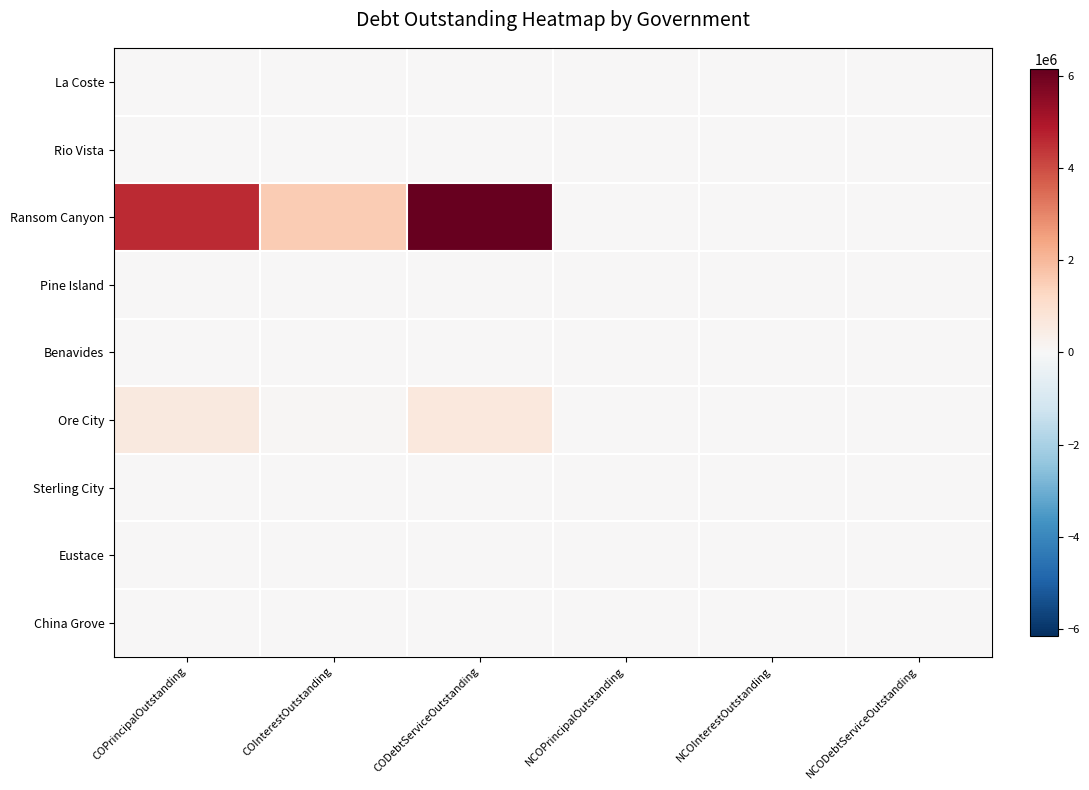

Reading left to right, extract all data points from this chart.

La Coste: COPrincipalOutstanding=0.0	COInterestOutstanding=0.0	CODebtServiceOutstanding=0.0	NCOPrincipalOutstanding=0.0	NCOInterestOutstanding=0.0	NCODebtServiceOutstanding=0.0
Rio Vista: COPrincipalOutstanding=0.0	COInterestOutstanding=0.0	CODebtServiceOutstanding=0.0	NCOPrincipalOutstanding=0.0	NCOInterestOutstanding=0.0	NCODebtServiceOutstanding=0.0
Ransom Canyon: COPrincipalOutstanding=4575000.0	COInterestOutstanding=1573458.2	CODebtServiceOutstanding=6148458.2	NCOPrincipalOutstanding=0.0	NCOInterestOutstanding=0.0	NCODebtServiceOutstanding=0.0
Pine Island: COPrincipalOutstanding=0.0	COInterestOutstanding=0.0	CODebtServiceOutstanding=0.0	NCOPrincipalOutstanding=0.0	NCOInterestOutstanding=0.0	NCODebtServiceOutstanding=0.0
Benavides: COPrincipalOutstanding=0.0	COInterestOutstanding=0.0	CODebtServiceOutstanding=0.0	NCOPrincipalOutstanding=0.0	NCOInterestOutstanding=0.0	NCODebtServiceOutstanding=0.0
Ore City: COPrincipalOutstanding=589000.0	COInterestOutstanding=71361.4	CODebtServiceOutstanding=660361.4	NCOPrincipalOutstanding=0.0	NCOInterestOutstanding=0.0	NCODebtServiceOutstanding=0.0
Sterling City: COPrincipalOutstanding=0.0	COInterestOutstanding=0.0	CODebtServiceOutstanding=0.0	NCOPrincipalOutstanding=0.0	NCOInterestOutstanding=0.0	NCODebtServiceOutstanding=0.0
Eustace: COPrincipalOutstanding=0.0	COInterestOutstanding=0.0	CODebtServiceOutstanding=0.0	NCOPrincipalOutstanding=0.0	NCOInterestOutstanding=0.0	NCODebtServiceOutstanding=0.0
China Grove: COPrincipalOutstanding=0.0	COInterestOutstanding=0.0	CODebtServiceOutstanding=0.0	NCOPrincipalOutstanding=0.0	NCOInterestOutstanding=0.0	NCODebtServiceOutstanding=0.0